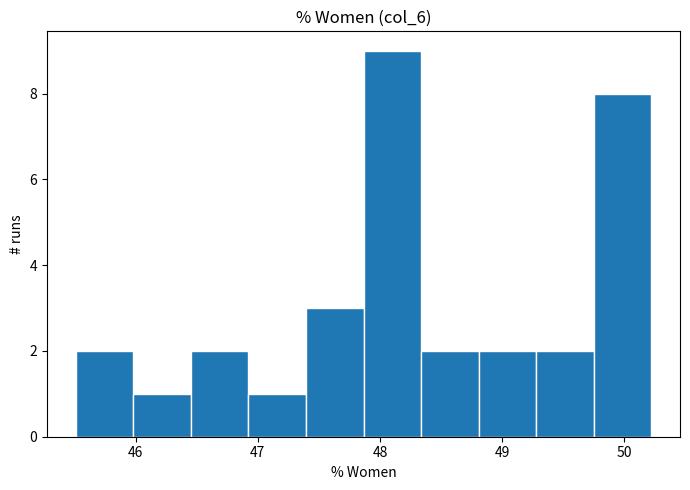

Which range on the x-axis has the tallest bar?

47.9 to 48.3